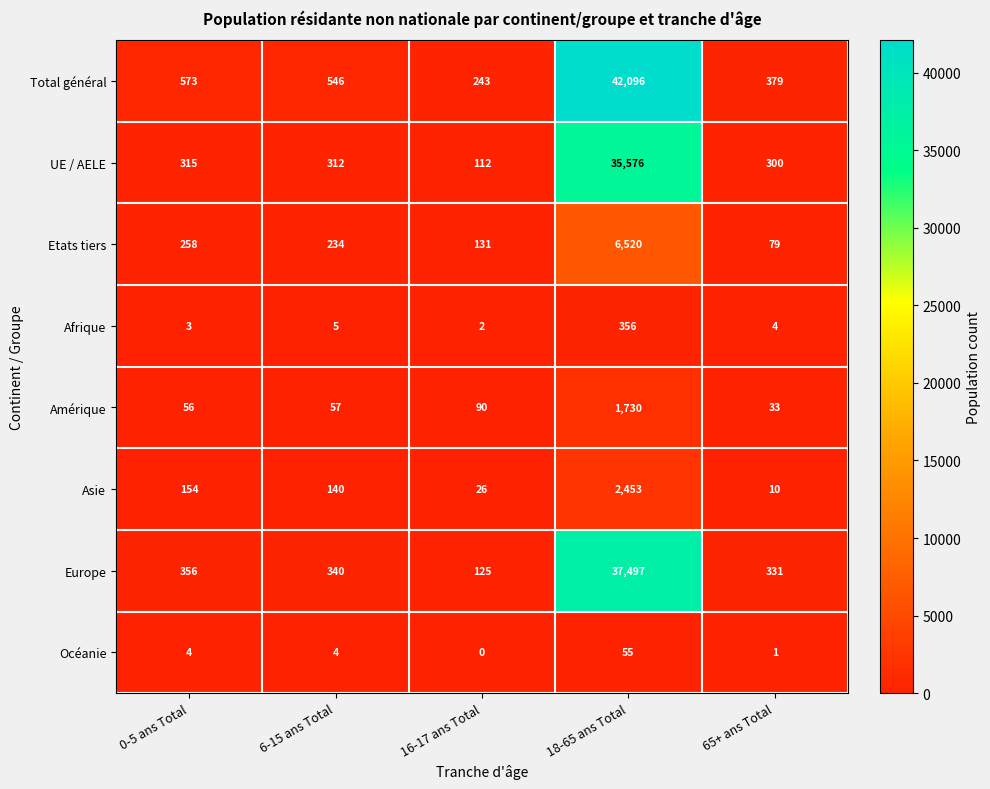

Where is Etats tiers nearest to the value 3299?

0-5 ans Total